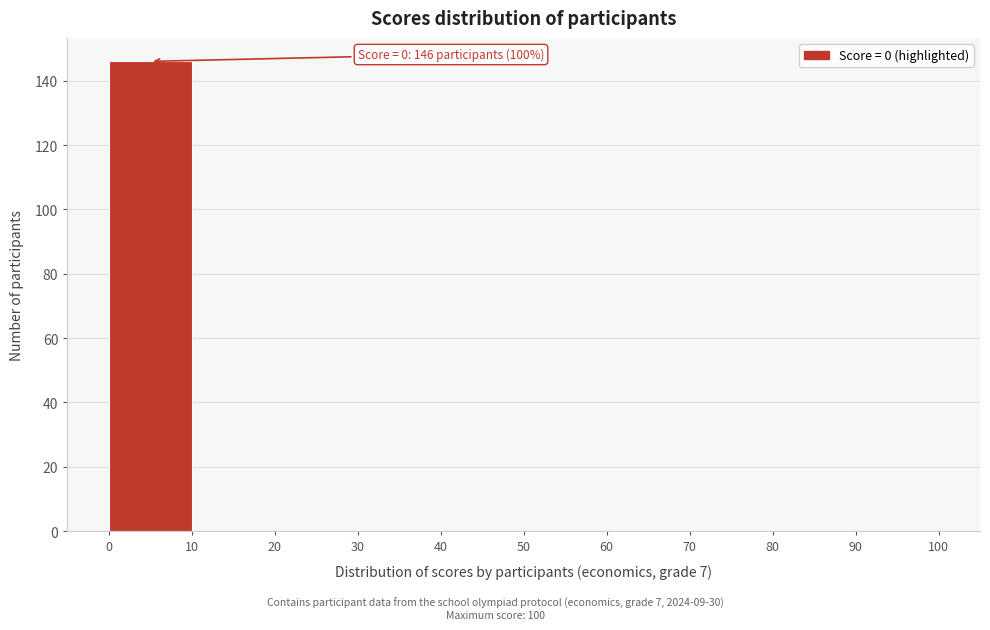

Which range on the x-axis has the tallest bar?

0 to 10